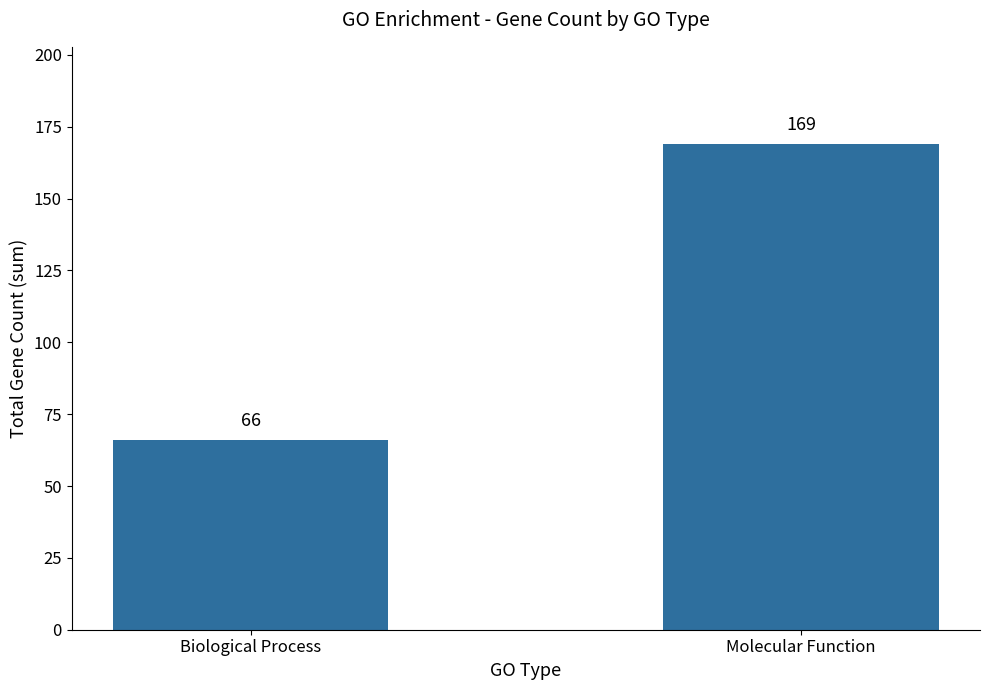

Are the bars grouped side by side (vs. stacked)?

No